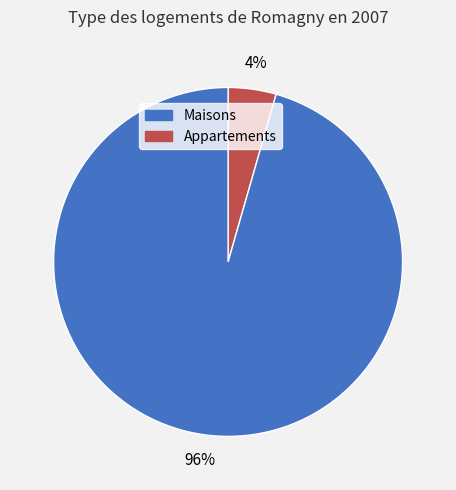

How many slices are in this pie chart?

2